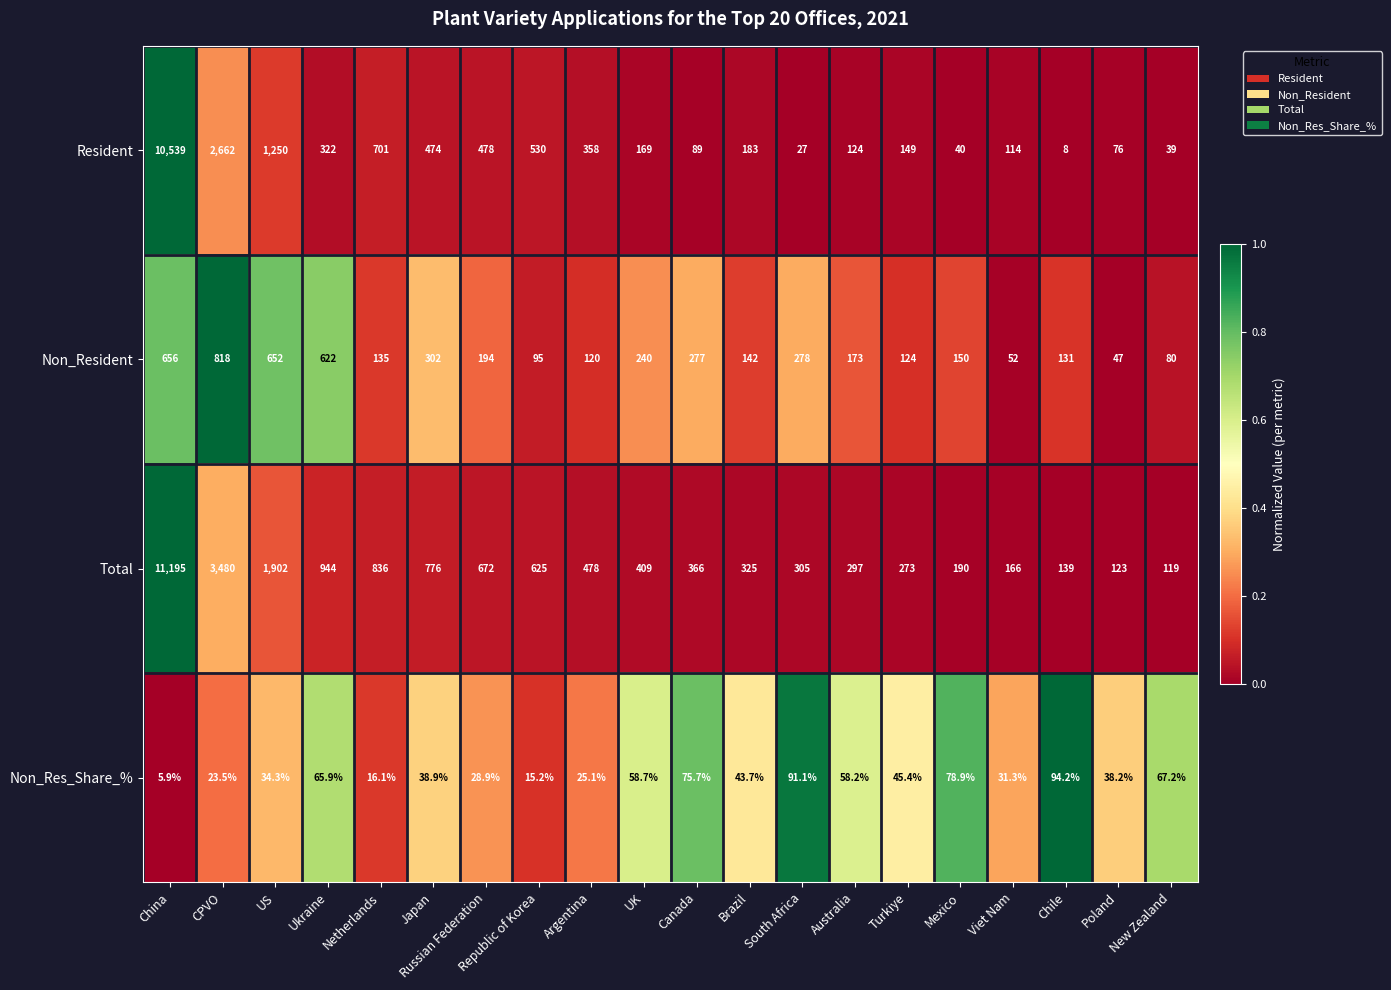

Between South Africa and Chile, which series saw the biggest shift?

Total